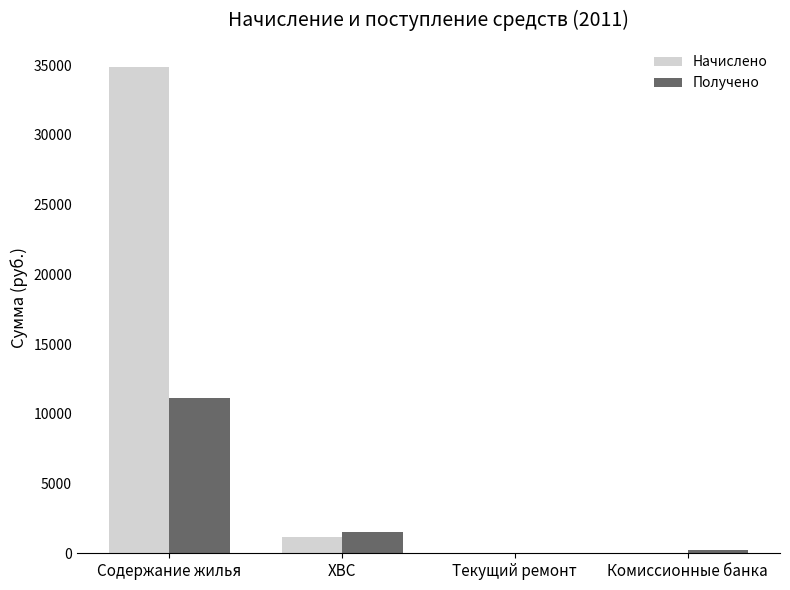

What is the sum of all Получено values?

12921.5